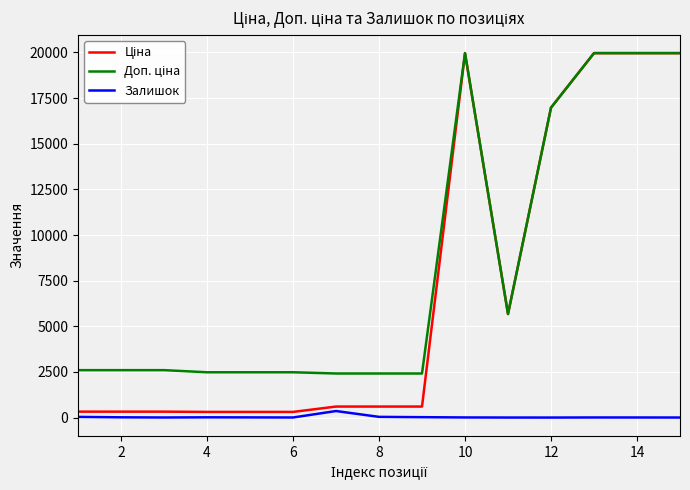

What is the maximum value shown in the chart?

19964.2